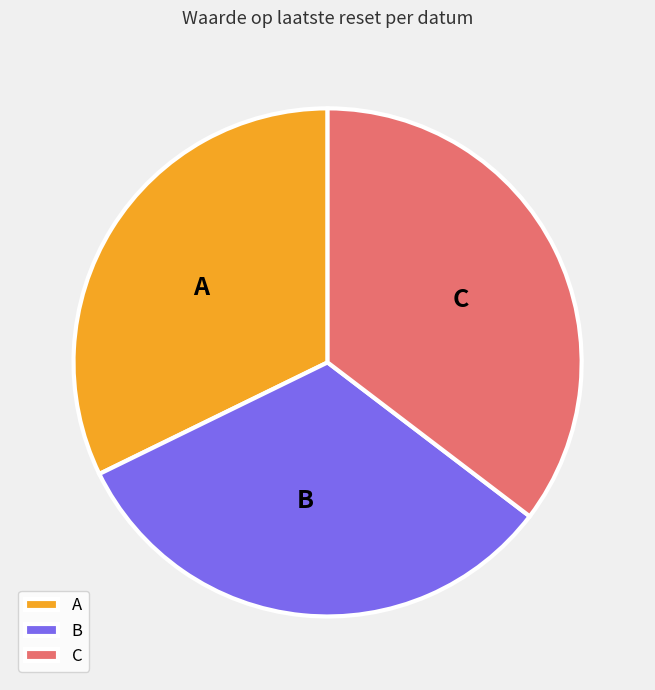

How many slices are in this pie chart?

3